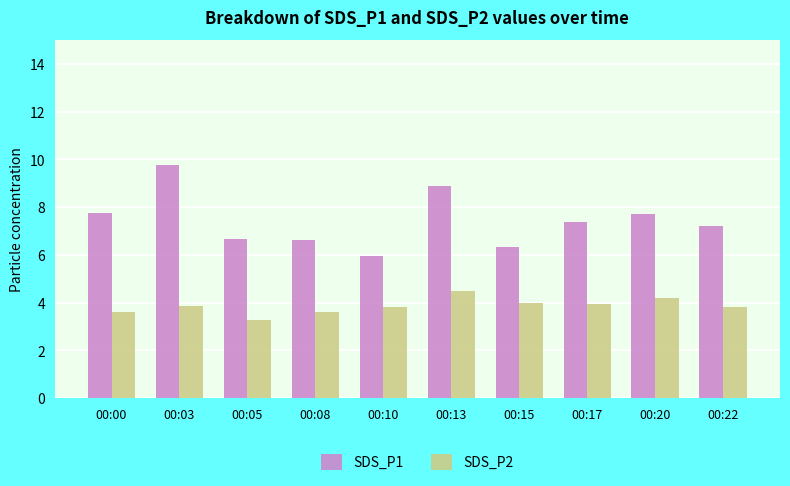

What is the difference between the highest and lowest values at 00:22?

3.4